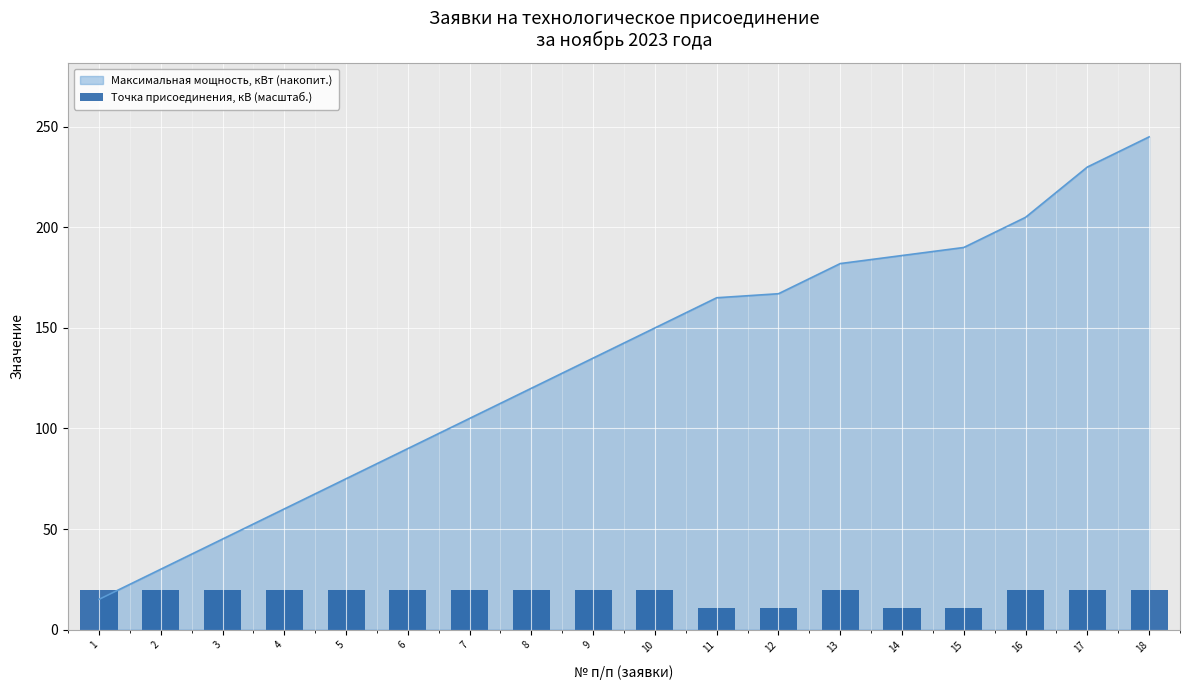

The chart shows a value of 6.7 at 10. True or false?

False